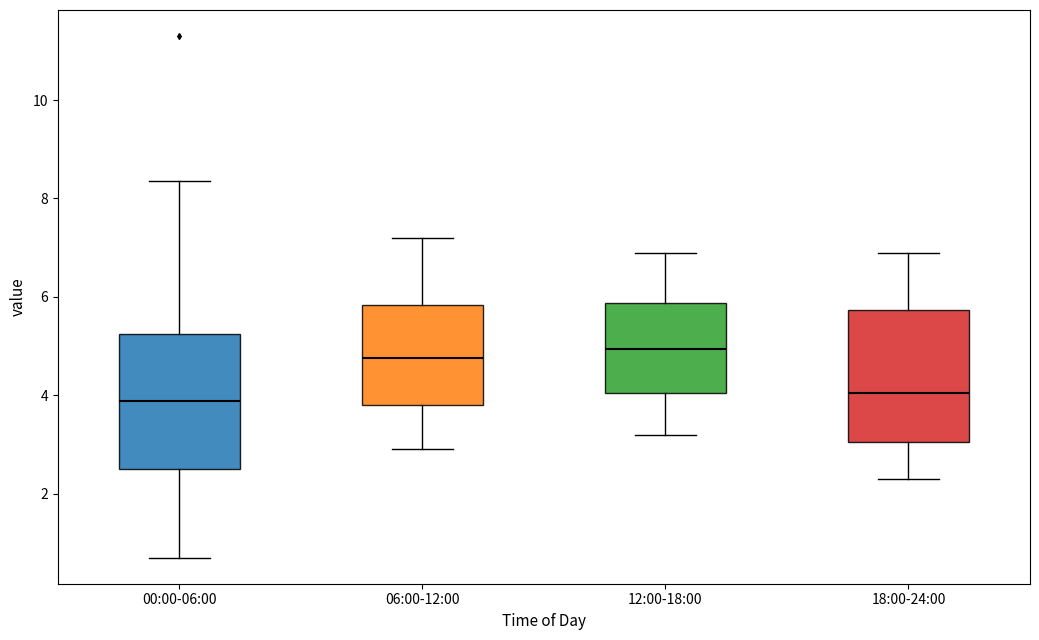

Reading left to right, read every box against the y-axis: the position of its median line, the range the box covers, and the ends of its whiskers. The values are not printed on the chart, so give them approximately, as read against the axis.

00:00-06:00: median 3.8, box 2.4 to 5.2, whiskers 0.8 to 8.4
06:00-12:00: median 4.8, box 3.8 to 5.8, whiskers 3.0 to 7.2
12:00-18:00: median 5.0, box 4.0 to 5.8, whiskers 3.2 to 7.0
18:00-24:00: median 4.0, box 3.0 to 5.8, whiskers 2.4 to 7.0